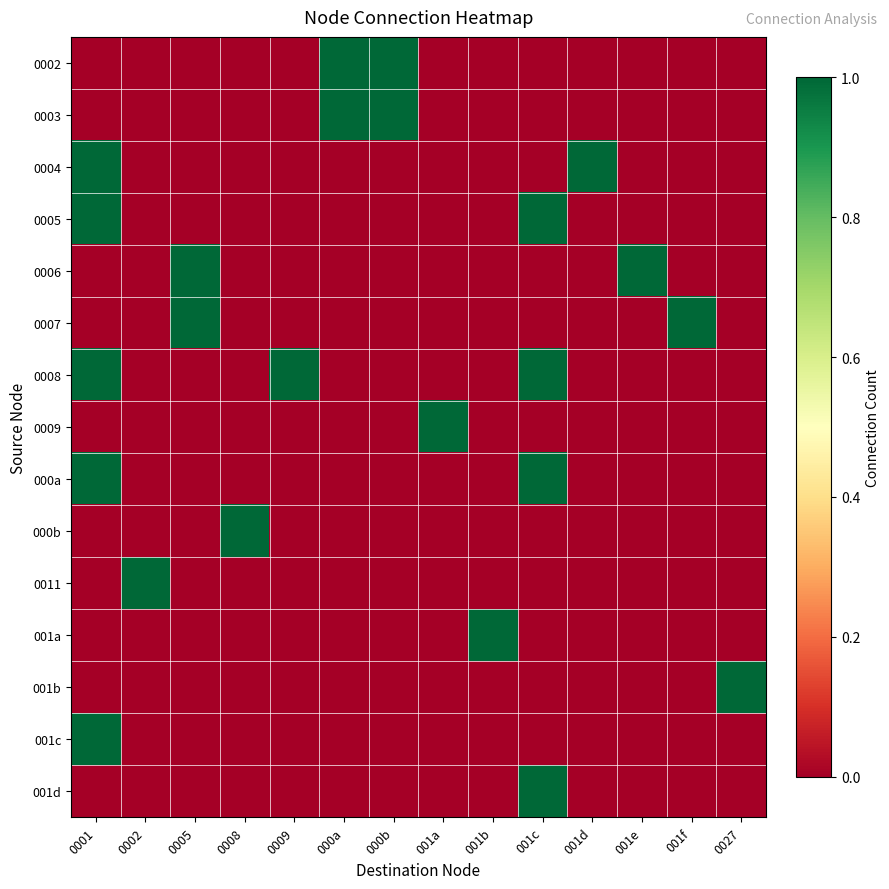

Rank the series at 0027 from highest to lowest value.

001b, 0002, 0003, 0004, 0005, 0006, 0007, 0008, 0009, 000a, 000b, 0011, 001a, 001c, 001d